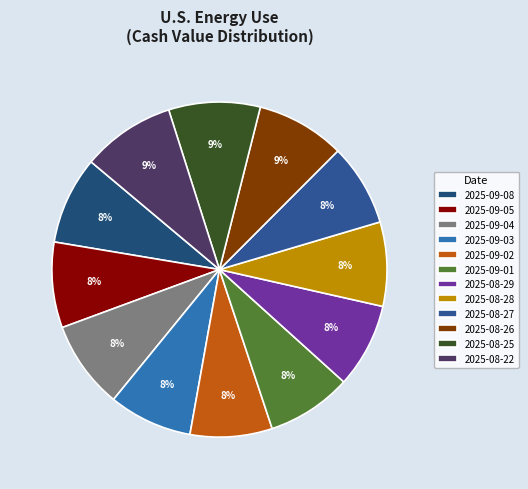

Does any single category account for the majority?

No